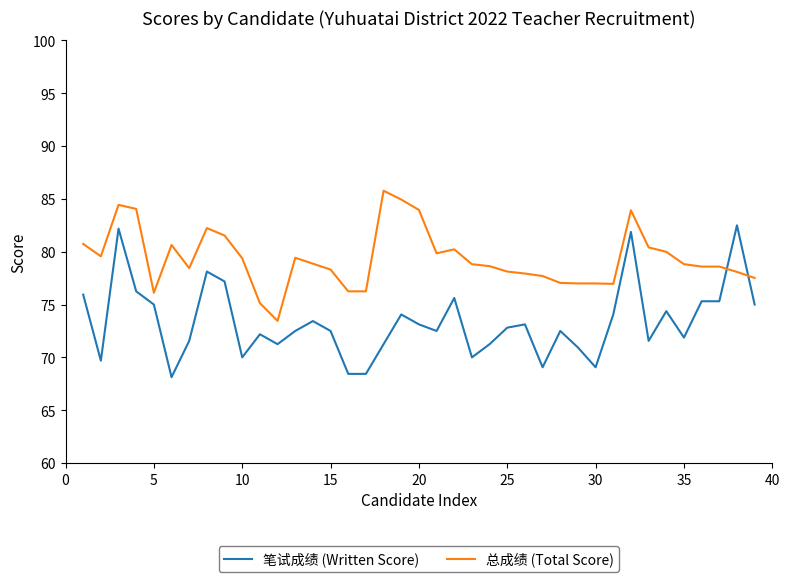

List the series in order of their overall mean, lowest first.

笔试成绩 (Written Score), 总成绩 (Total Score)